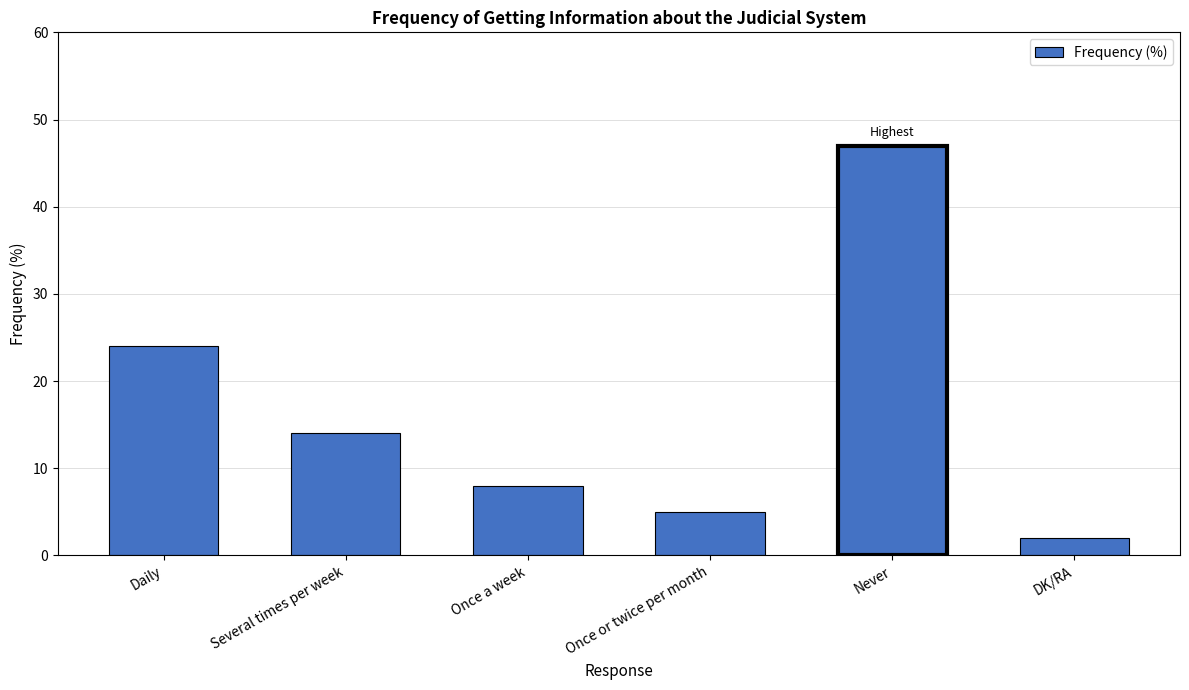

Which has a higher value, Never or Several times per week?

Never